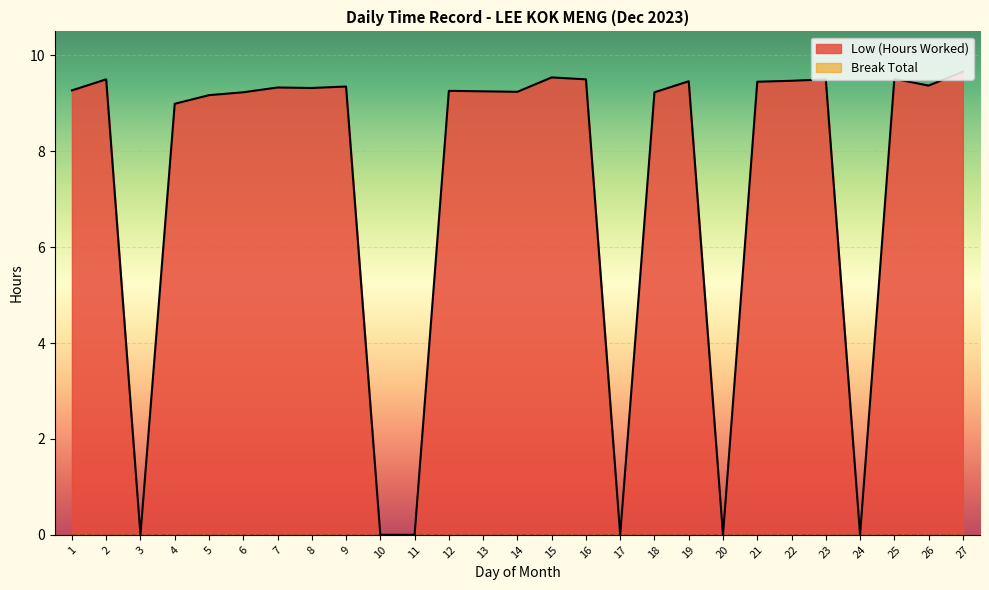

List the labels in order of value, largest first.

27, 15, 25, 2, 16, 23, 22, 19, 21, 26, 9, 7, 8, 1, 12, 13, 14, 6, 18, 5, 4, 3, 10, 11, 17, 20, 24